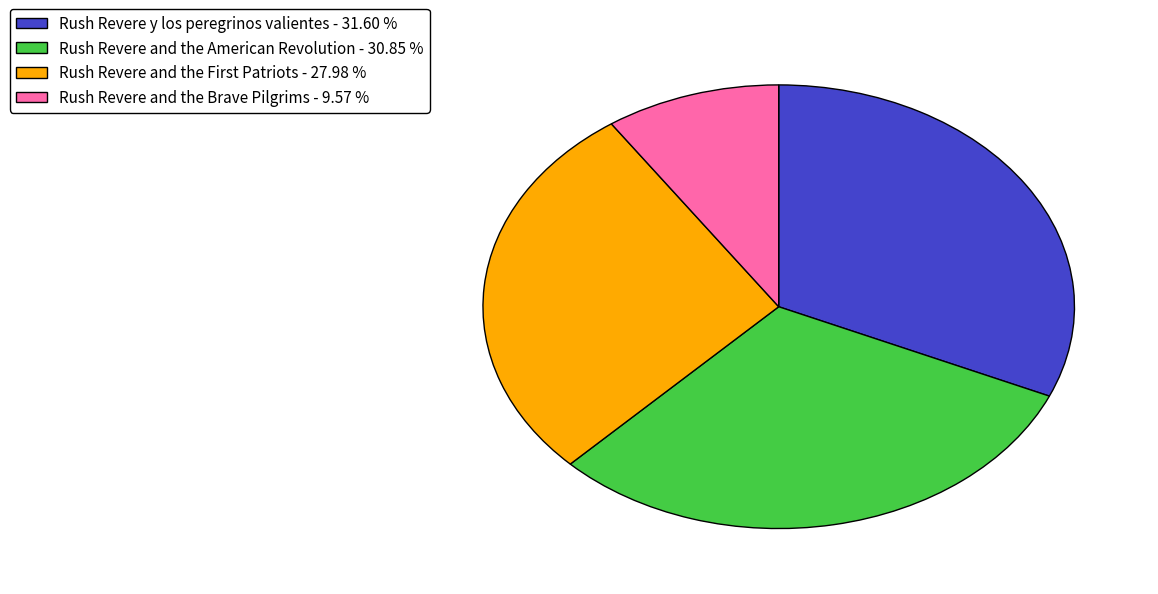

What is the ratio of the value at Rush Revere y los peregrinos valientes - 31.60 % to the value at Rush Revere and the Brave Pilgrims - 9.57 %?

3.3